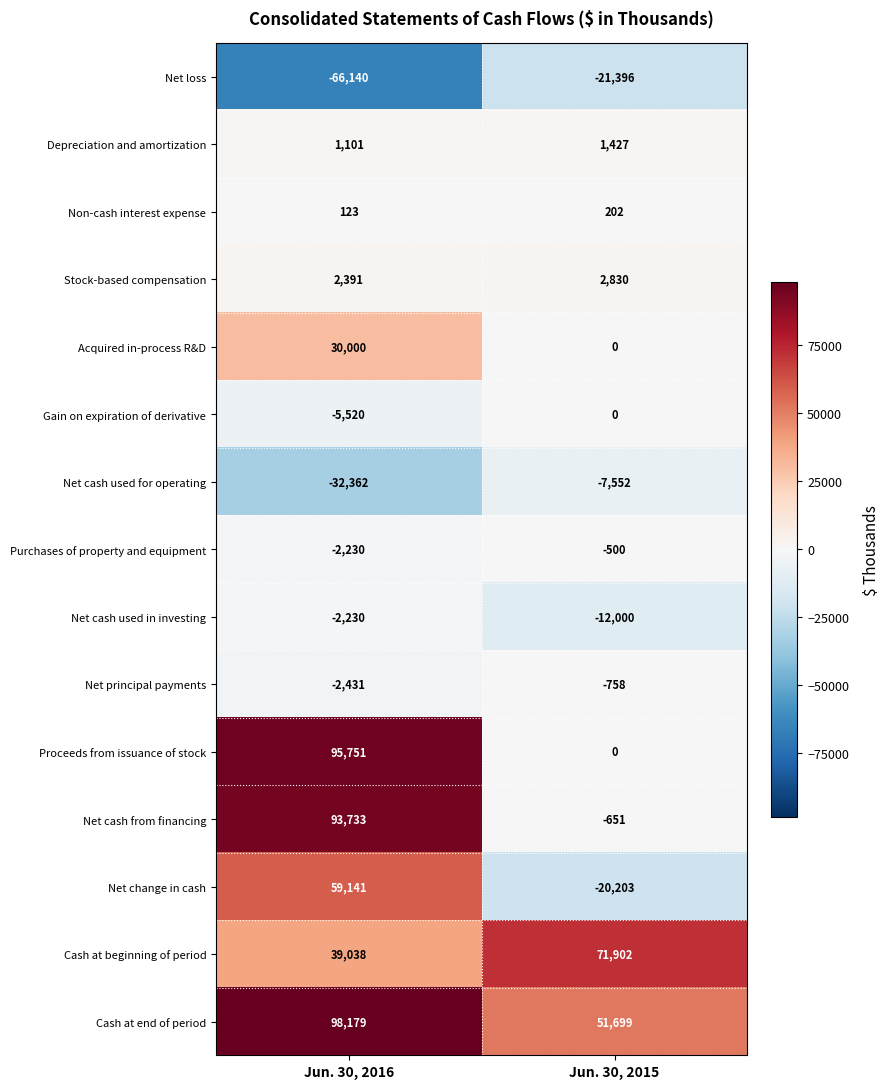

Where is Purchases of property and equipment nearest to the value -1365?

Jun. 30, 2016